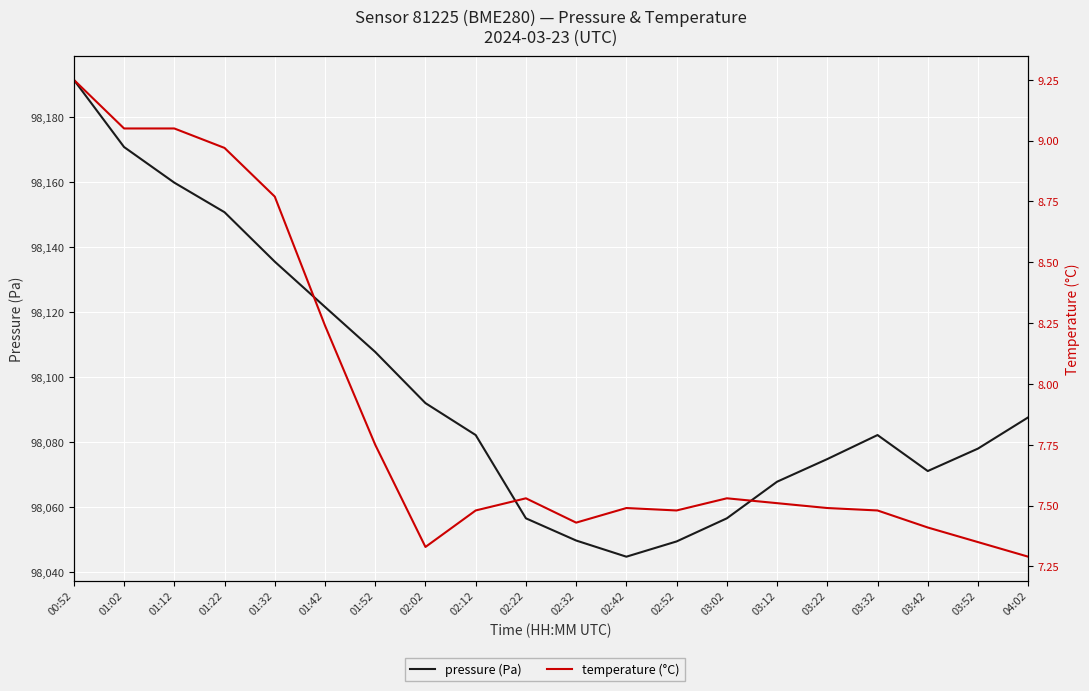

What is the difference between the highest and lowest values at 03:32?

98074.7